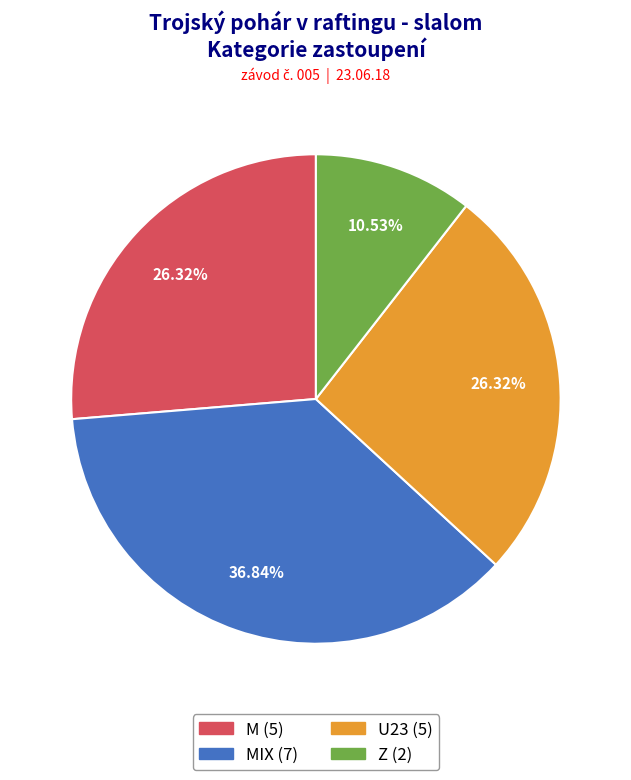

Does any single category account for the majority?

No